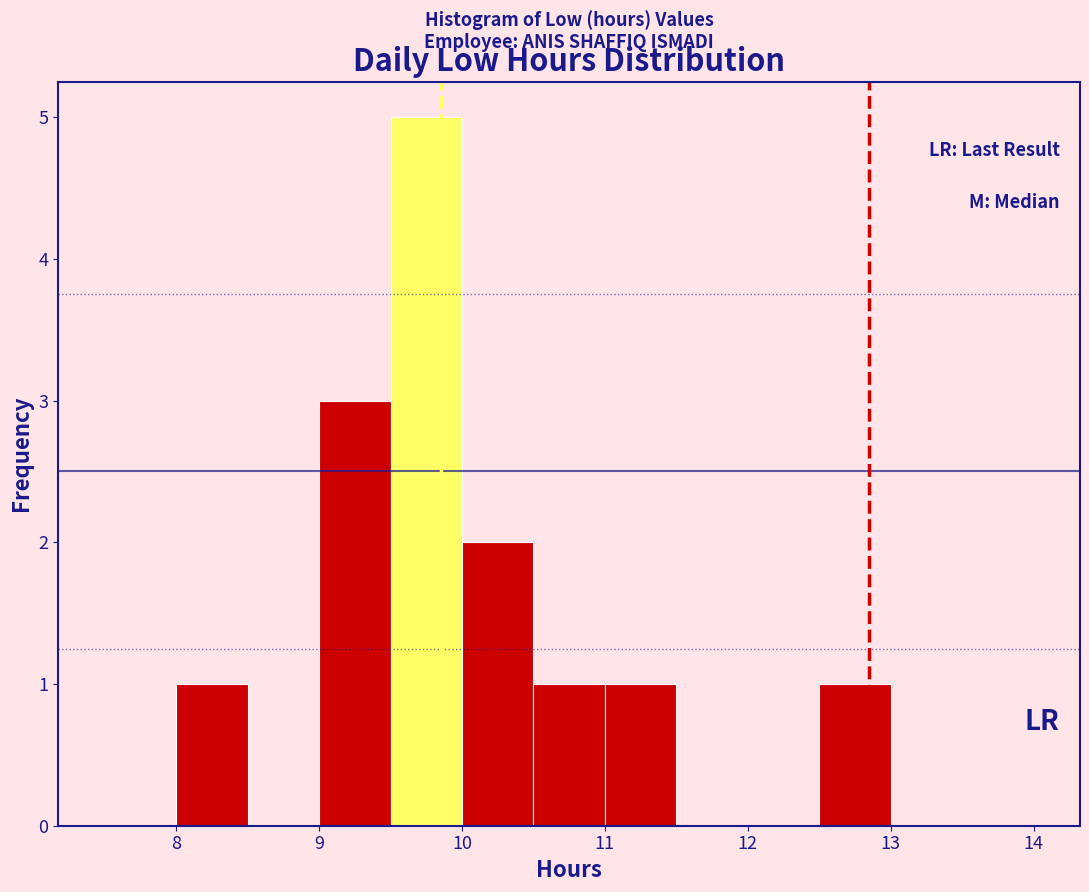

Which range on the x-axis has the tallest bar?

9.5 to 10.0